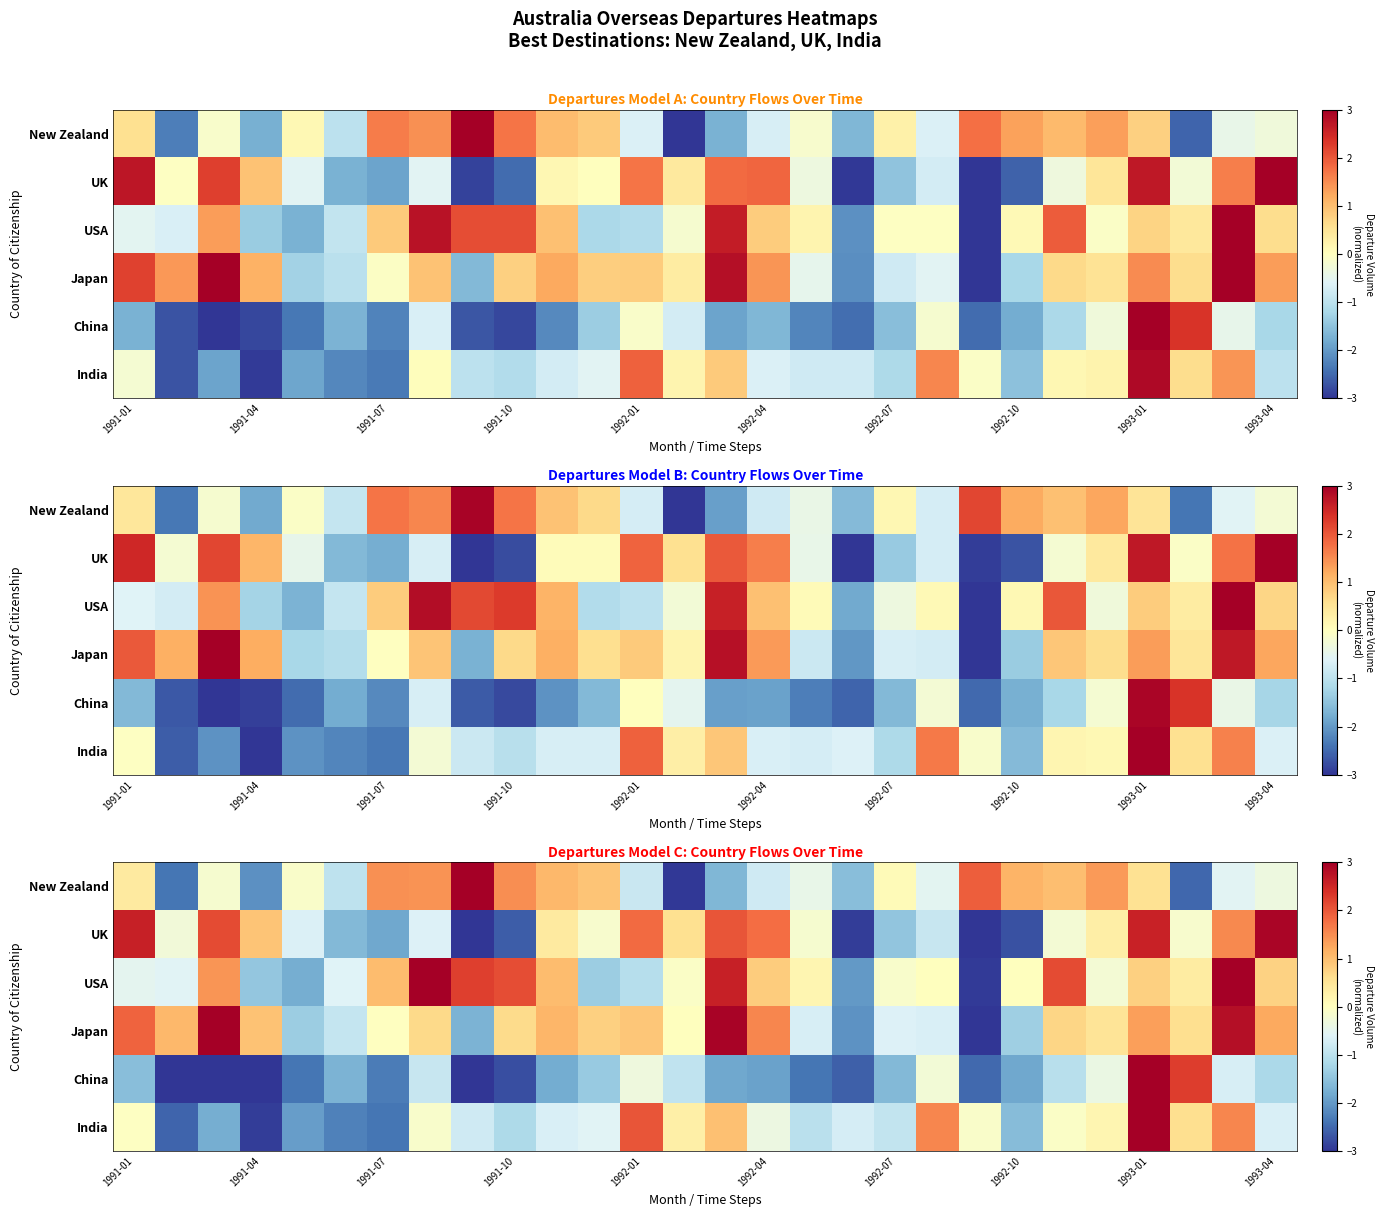

At how many categories does at least one series exceed 1?

20